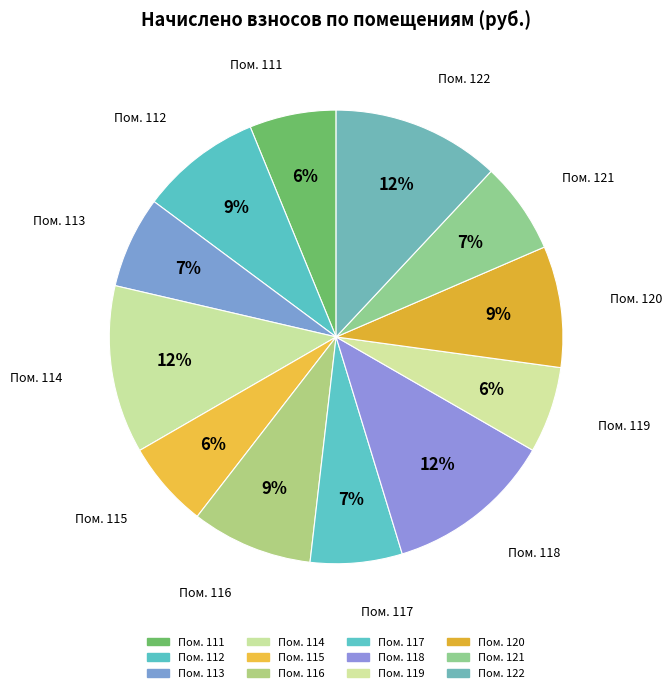

Which slice is the largest?

114